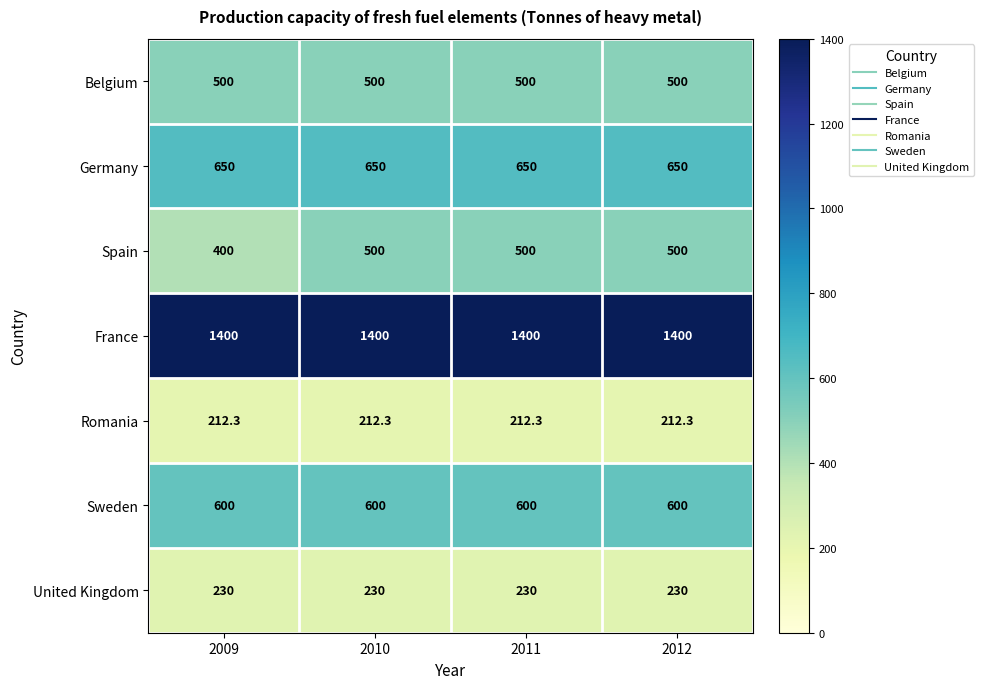

What is the difference between the highest and lowest values at 2010?

1187.7